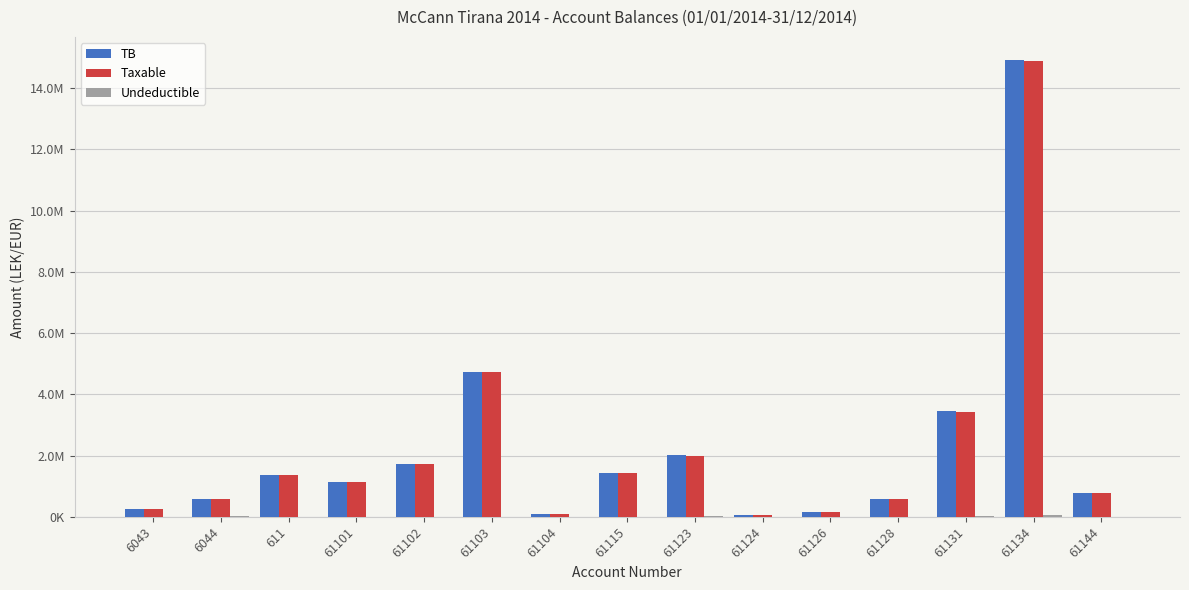

What are all the series names shown in the legend?

TB, Taxable, Undeductible